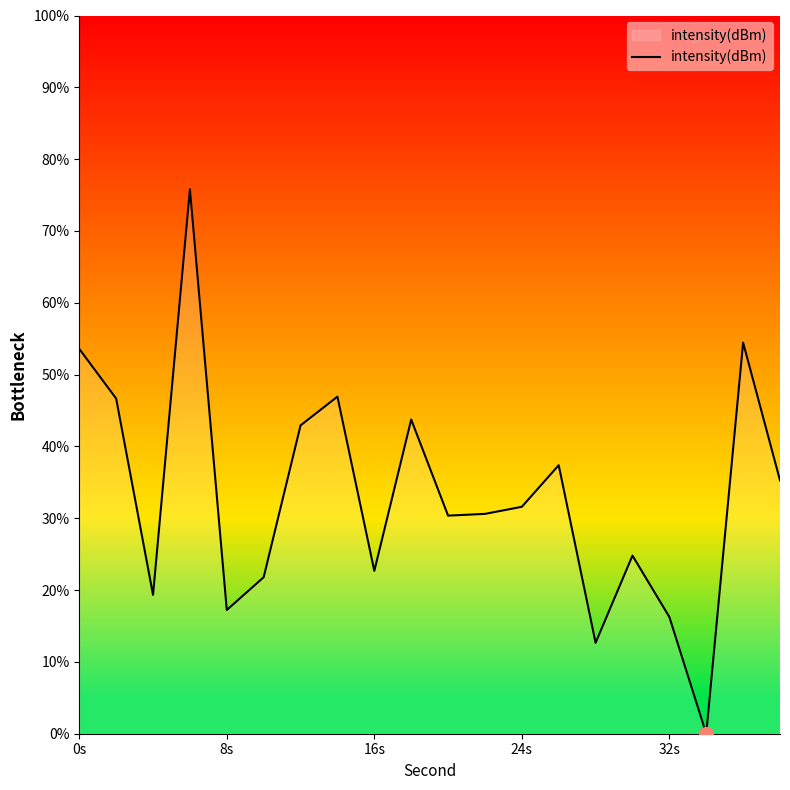

What is the difference between the maximum and minimum values?

75.8